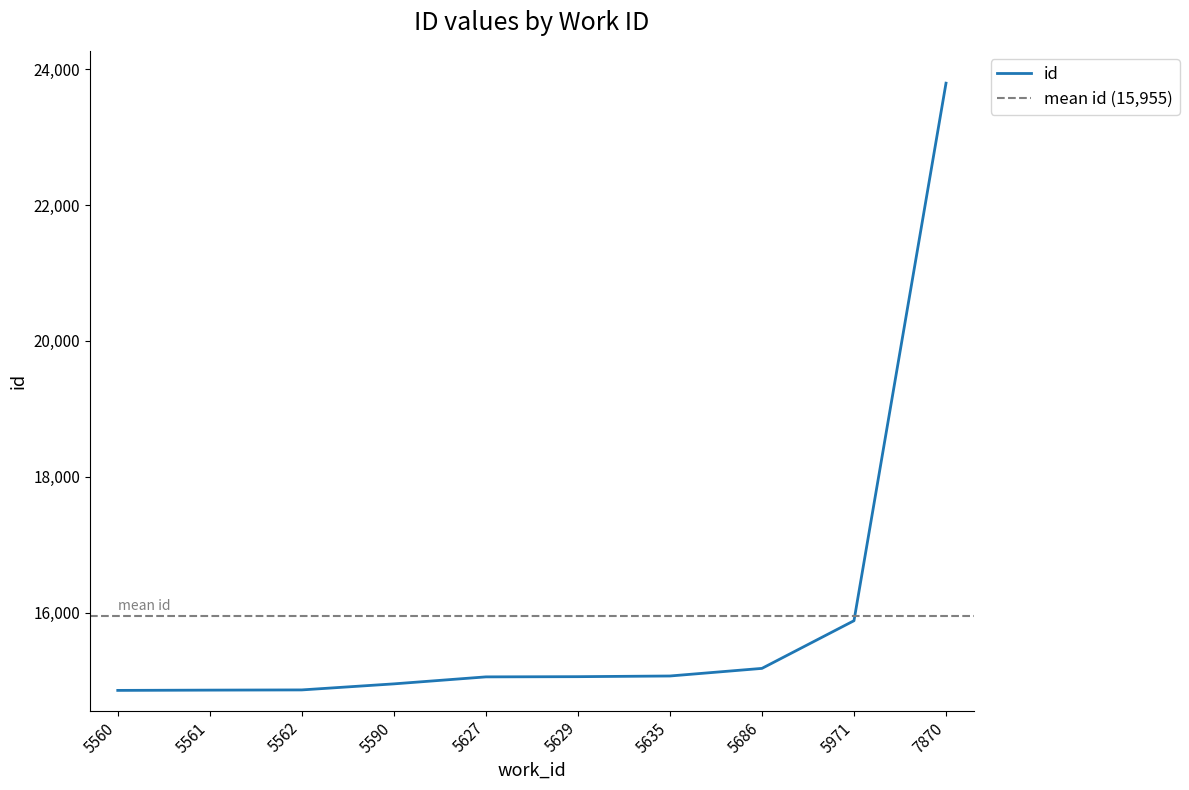

What is the value of the 7th point from the left?

15066